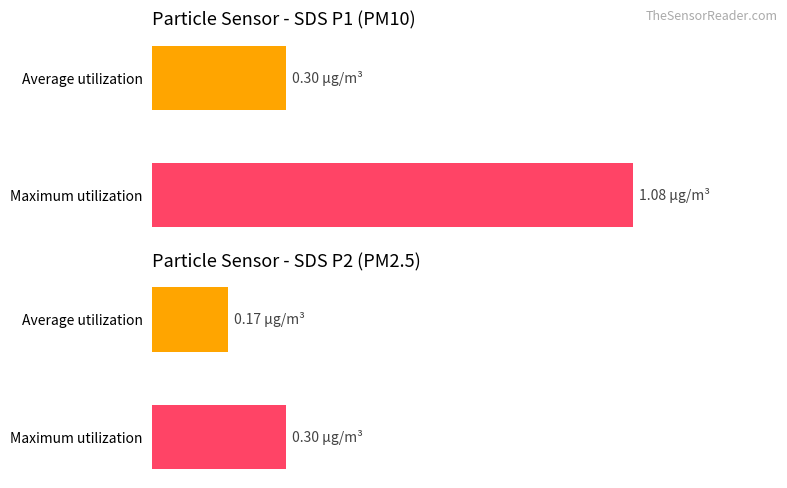

Which series has the largest range (max minus min)?

SDS_P1